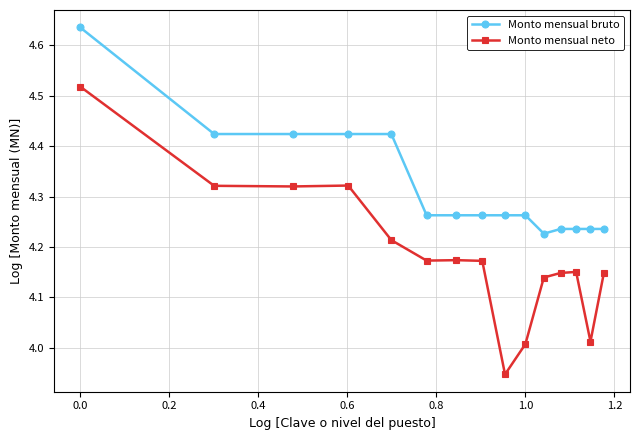

True or false: Monto mensual bruto and Monto mensual neto cross at least once.

False